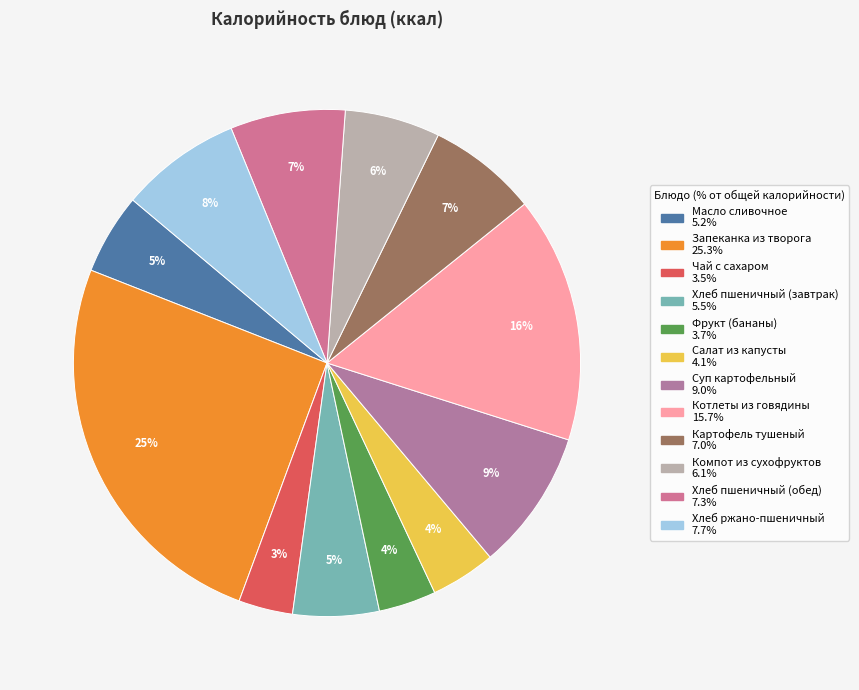

To the nearest percent, what portion does Хлеб пшеничный (завтрак) represent?

5%